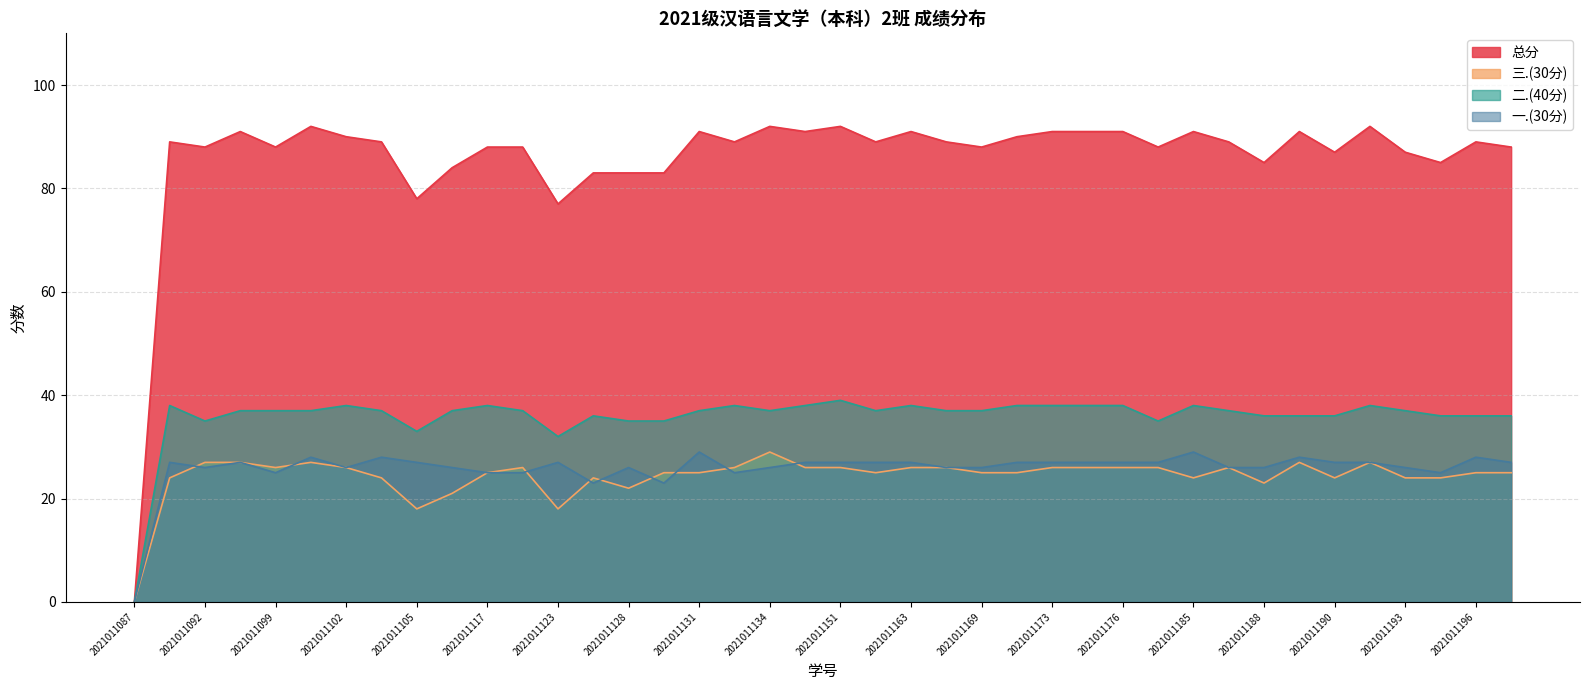

What is the approximate value of 三.(30分) at 2021011194, to the nearest 5?

25